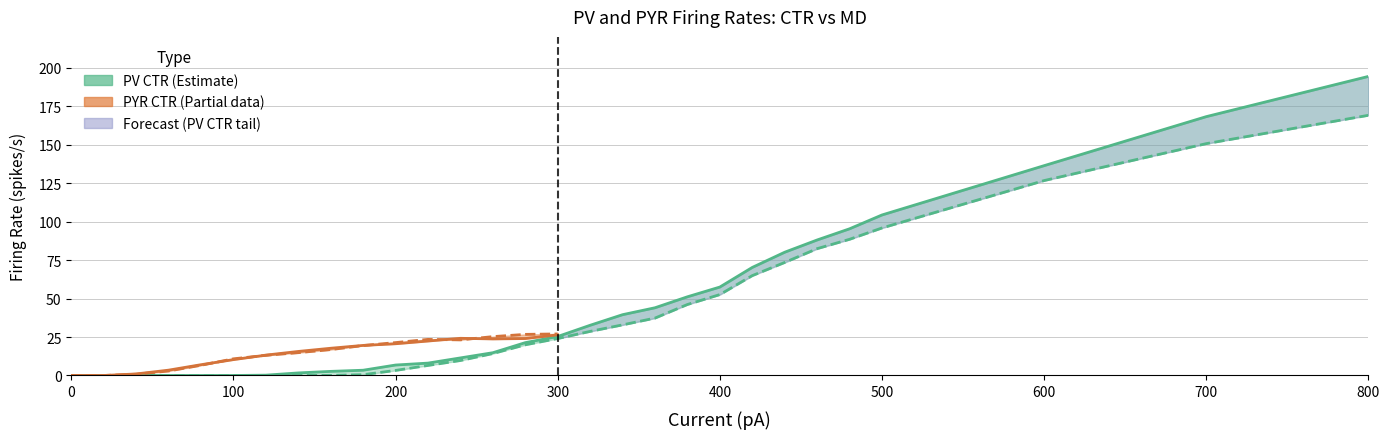

True or false: PV Firing CTR and PV Firing MD cross at least once.

False